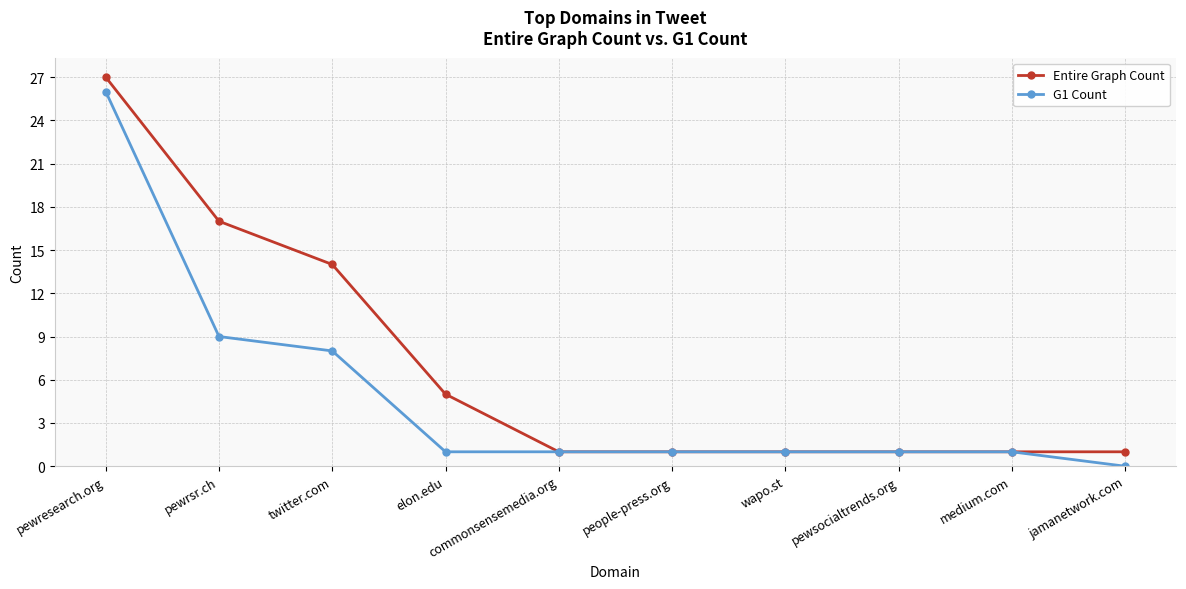

Reading left to right, what are all the values shown in this chart?

Entire Graph Count: 27	17	14	5	1	1	1	1	1	1
G1 Count: 26	9	8	1	1	1	1	1	1	0